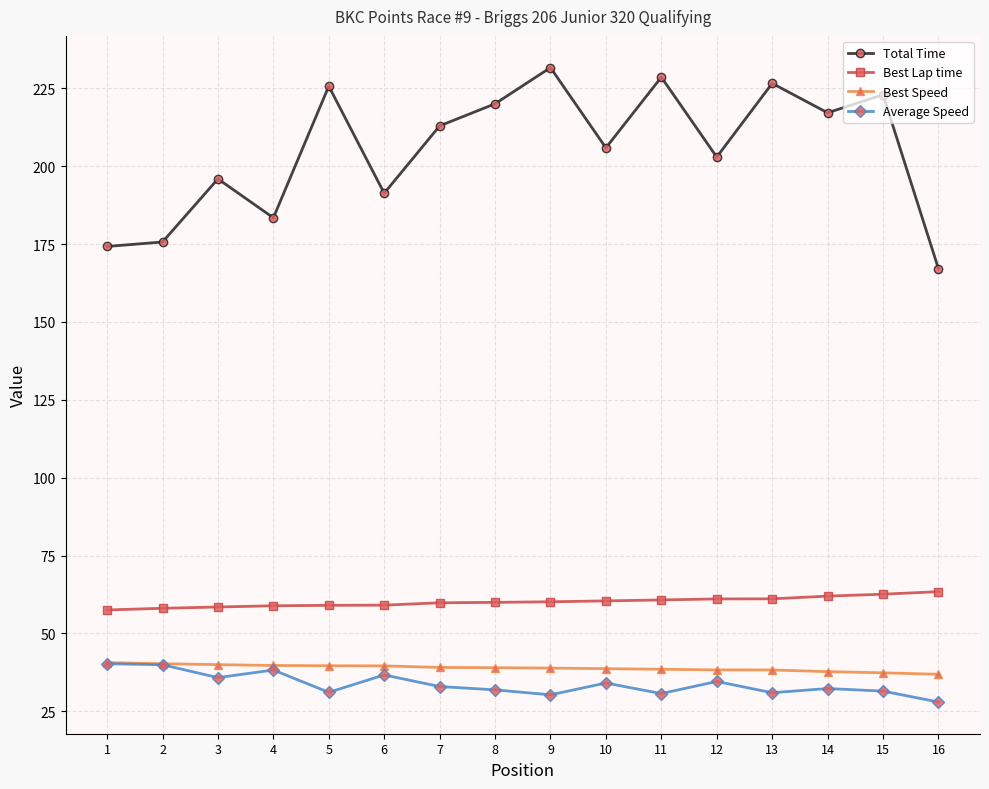

The value of Average Speed at 11 is 13.0. True or false?

False